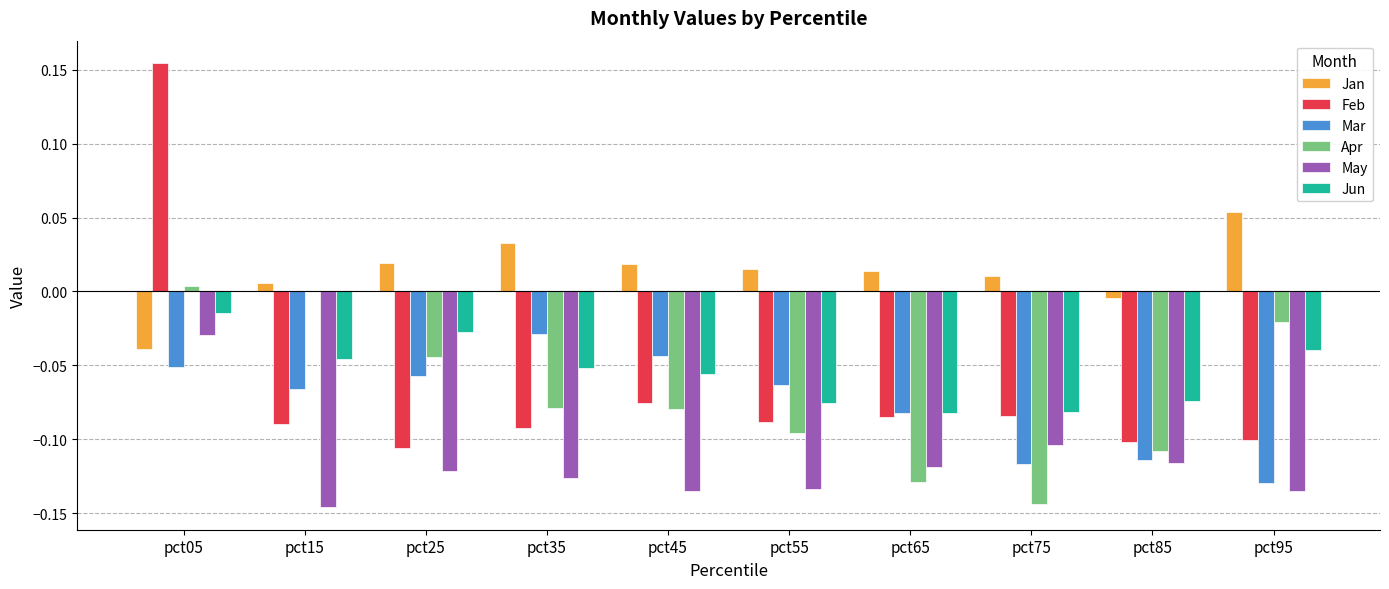

At which category is the sum across all series the highest?

pct05